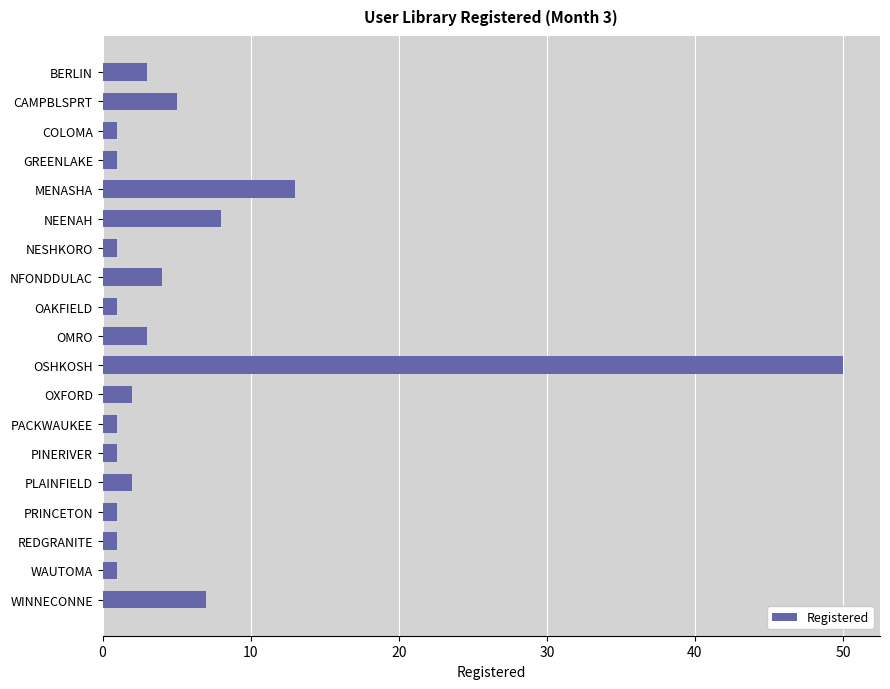

What is the change in value from BERLIN to CAMPBLSPRT?

+2